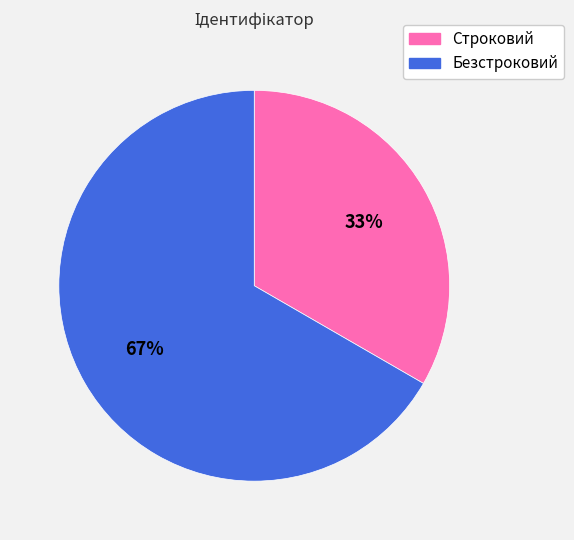

Rank the categories by value from lowest to highest.

Строковий, Безстроковий